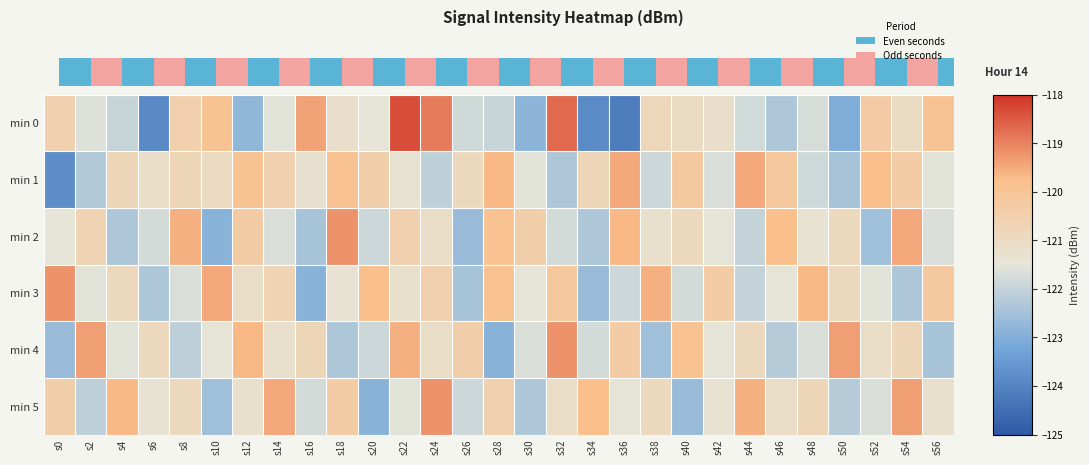

What is the maximum value shown in the chart?

-118.3